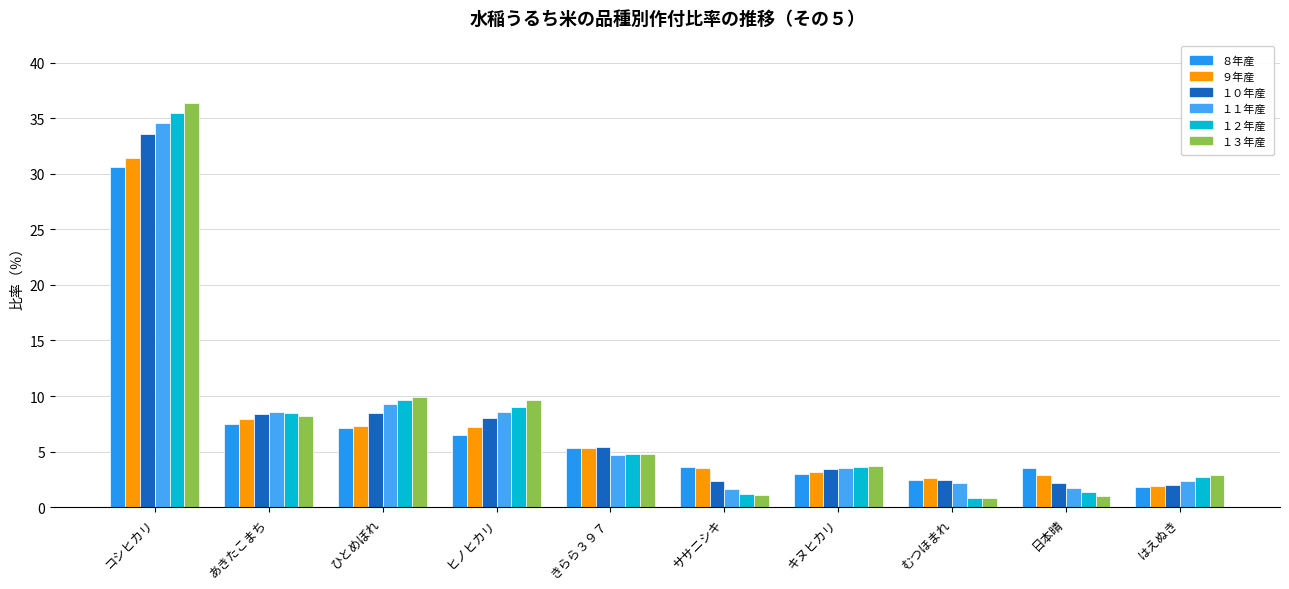

How many groups of bars are there?

10